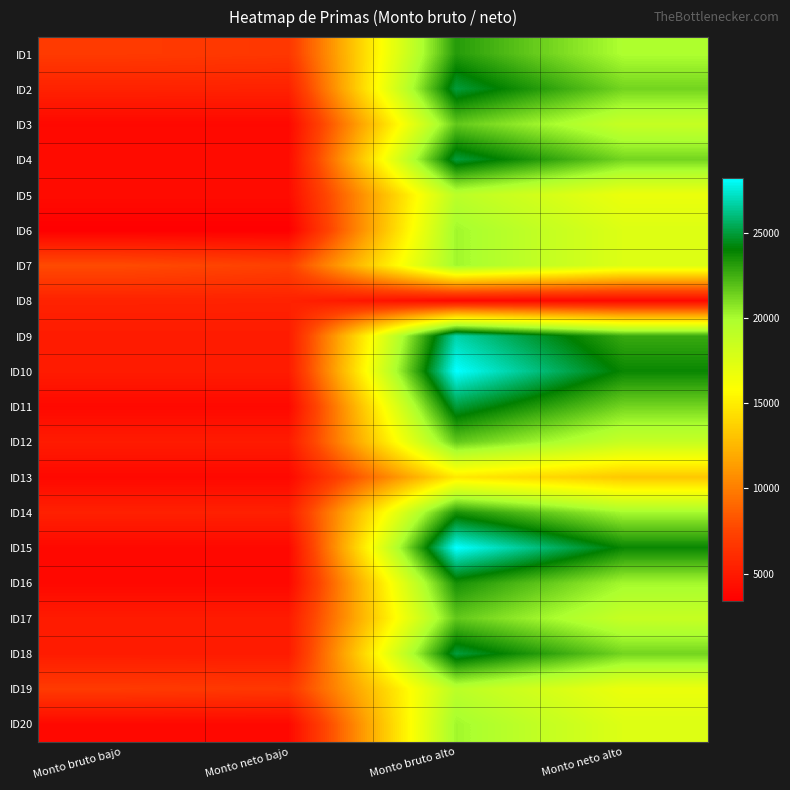

At which category is the sum across all series the highest?

Monto bruto alto